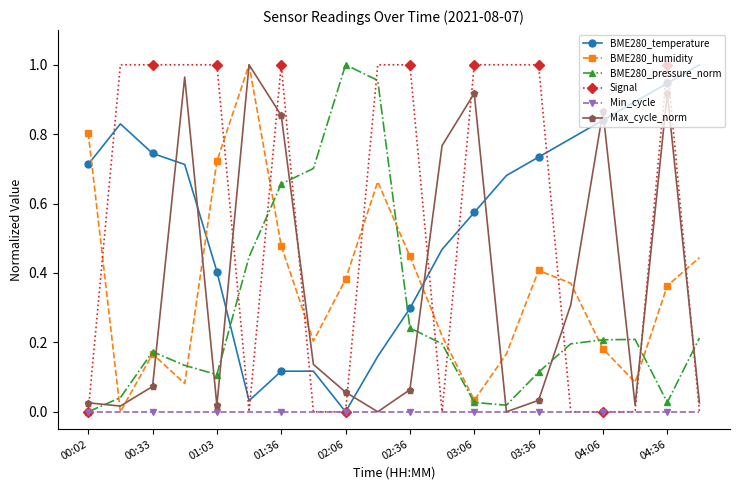

True or false: BME280_pressure_norm and Max_cycle_norm cross at least once.

True